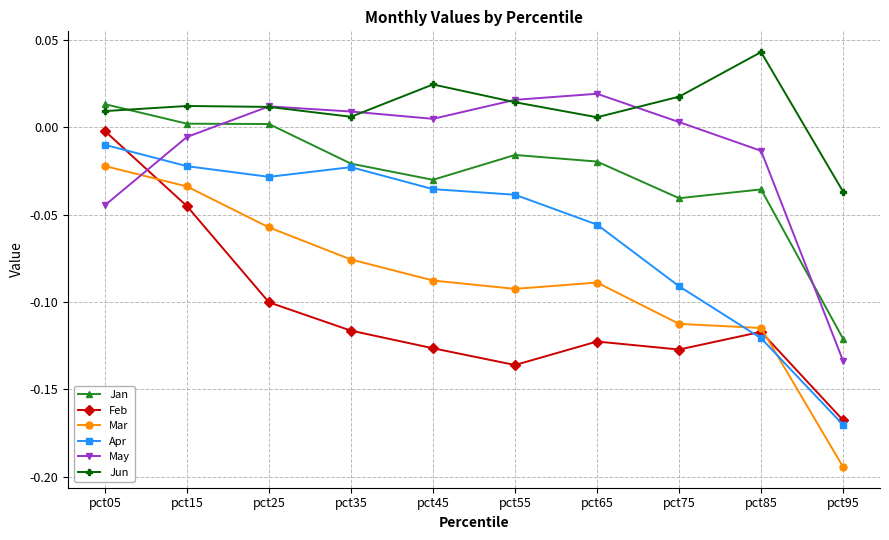

Which series has the widest spread of values?

Mar